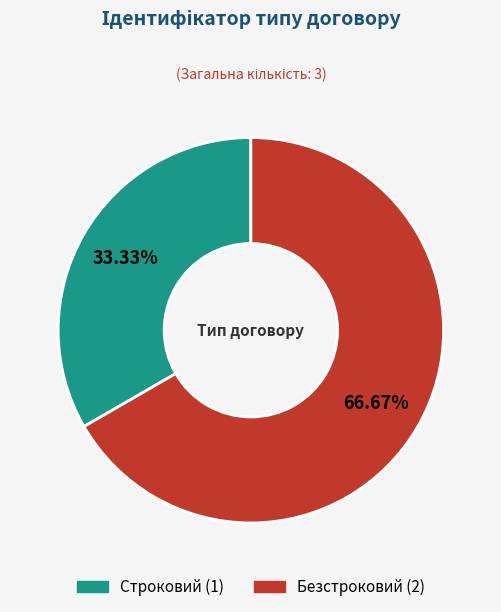

What percentage is the Безстроковий slice, to the nearest percent?

67%